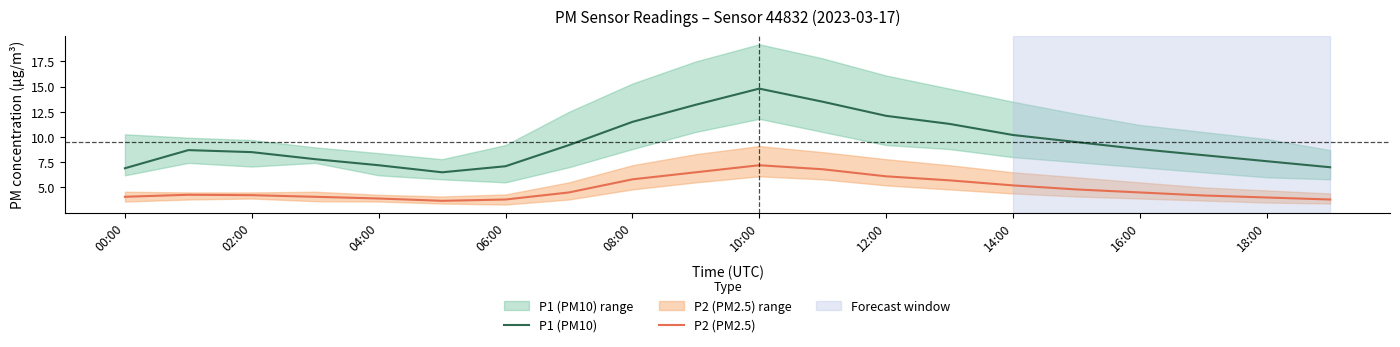

True or false: P1 (PM10) has a value of 12.9 at 18:00.

False